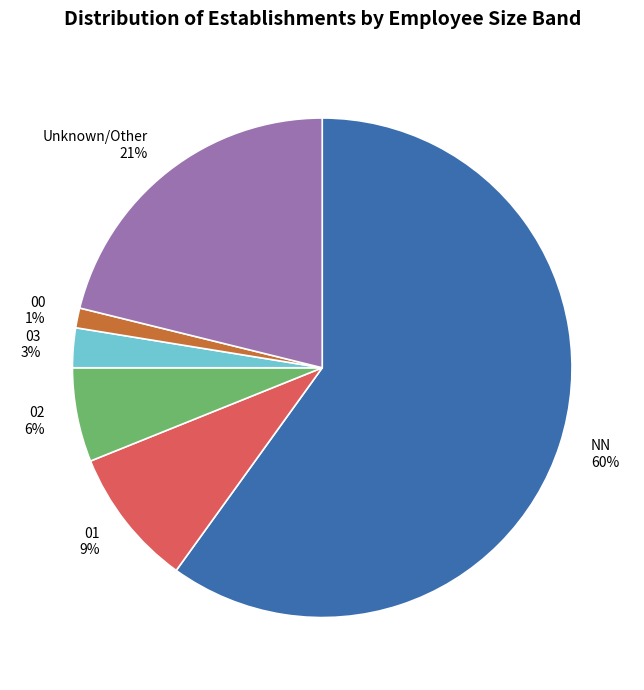

True or false: 02 6% accounts for 1% of the total.

False